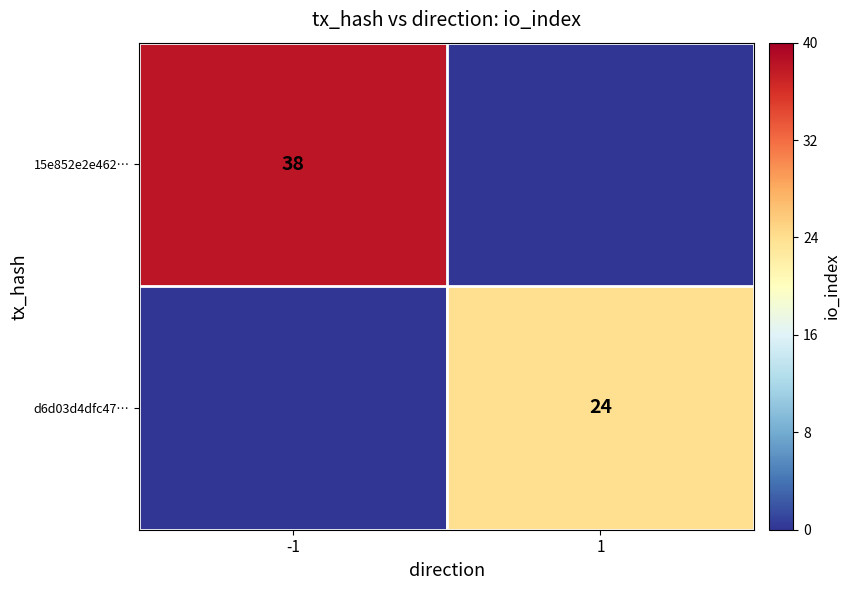

True or false: 15e852e2e462… has a value of 38 at -1.

True